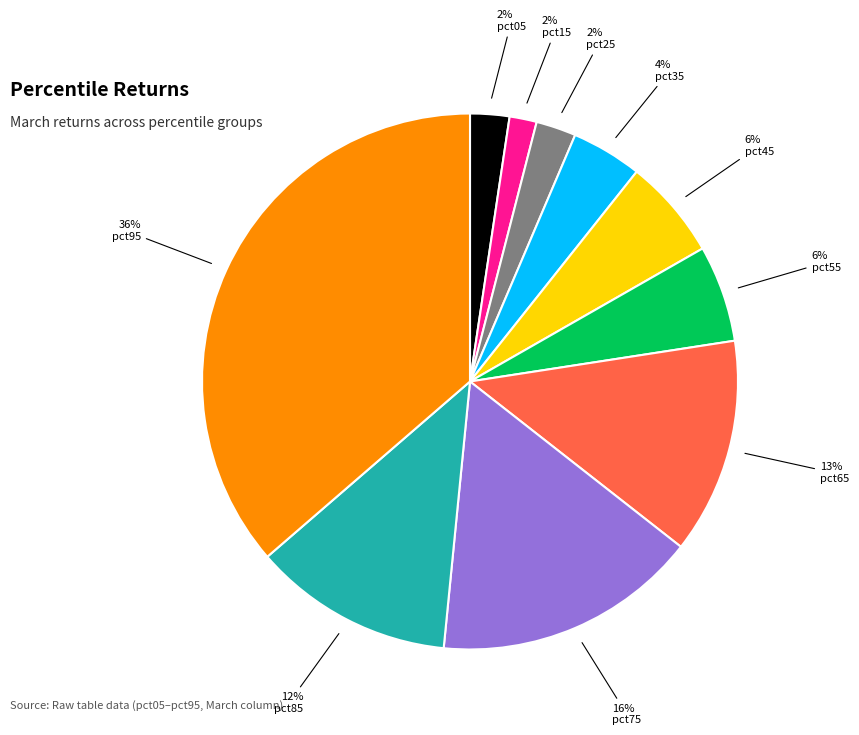

The pct65 slice represents 6% of the pie. True or false?

False